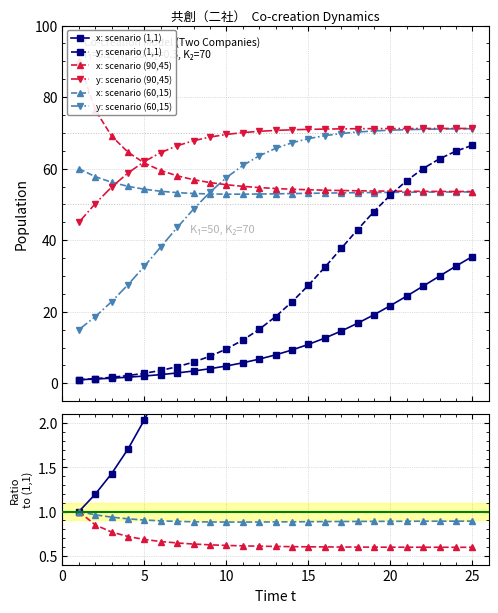

True or false: y3_series and x_series cross at least once.

False